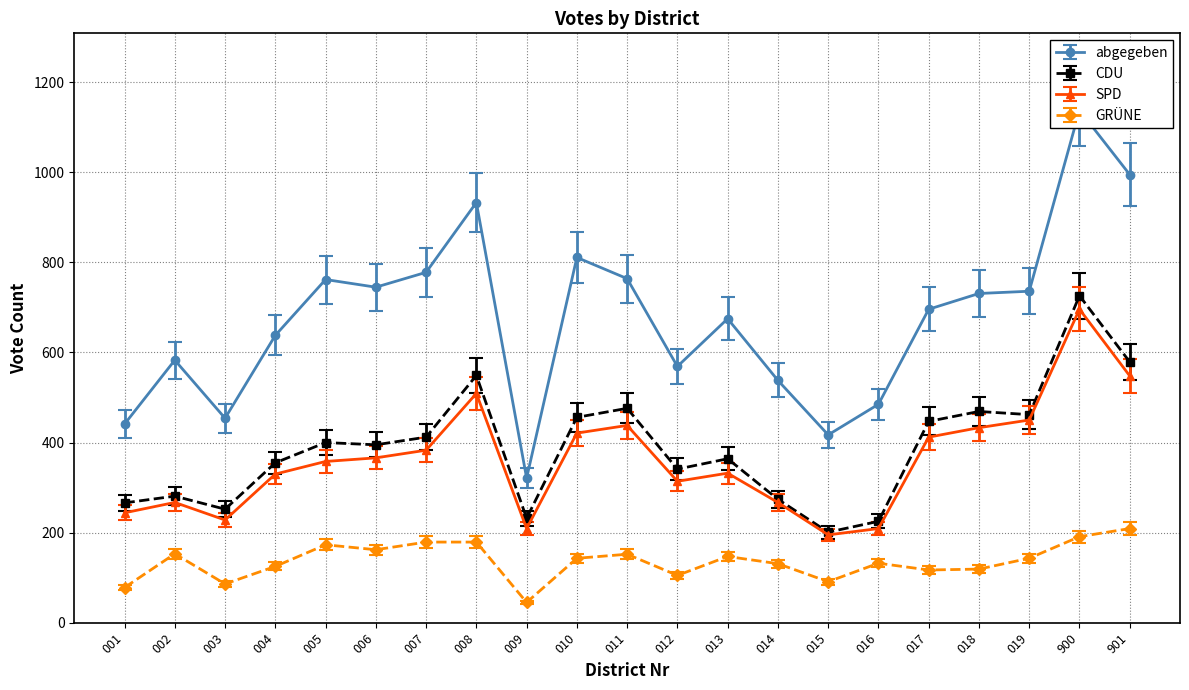

Reading left to right, what are all the values shown in this chart?

abgegeben: 001=441	002=583	003=454	004=638	005=762	006=745	007=778	008=933	009=321	010=811	011=764	012=569	013=675	014=538	015=417	016=485	017=696	018=731	019=736	900=1138	901=995
CDU: 001=266	002=281	003=252	004=355	005=400	006=395	007=412	008=549	009=232	010=456	011=476	012=341	013=364	014=274	015=201	016=225	017=447	018=469	019=462	900=726	901=579
SPD: 001=244	002=267	003=228	004=330	005=358	006=366	007=383	008=509	009=209	010=421	011=438	012=314	013=332	014=267	015=195	016=209	017=412	018=433	019=450	900=696	901=548
GRÜNE: 001=78	002=153	003=86	004=125	005=173	006=162	007=179	008=179	009=45	010=143	011=152	012=105	013=147	014=131	015=91	016=132	017=117	018=119	019=143	900=191	901=209